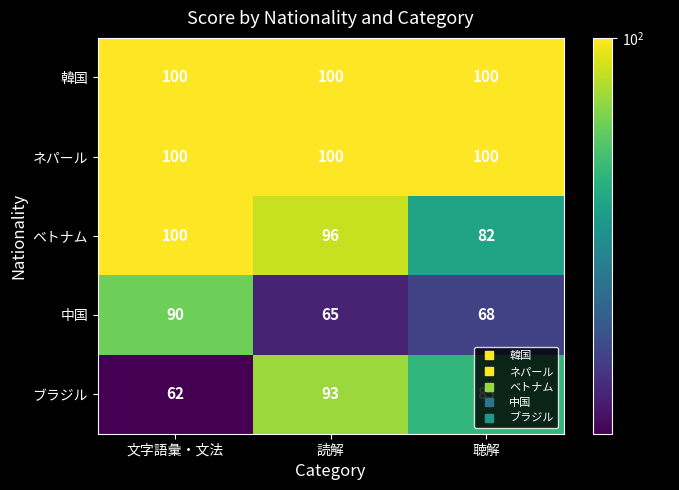

What is the total value across all series at 読解?

454